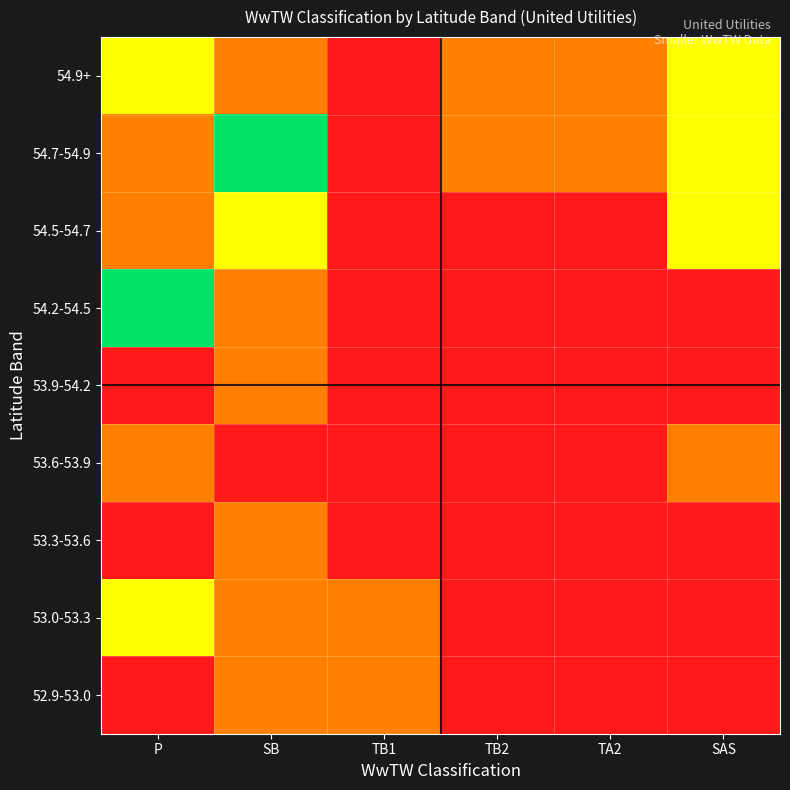

Rank the series by their maximum value, from highest to lowest.

54.7-54.9, 54.2-54.5, 54.9+, 54.5-54.7, 53.0-53.3, 53.9-54.2, 53.6-53.9, 53.3-53.6, 52.9-53.0